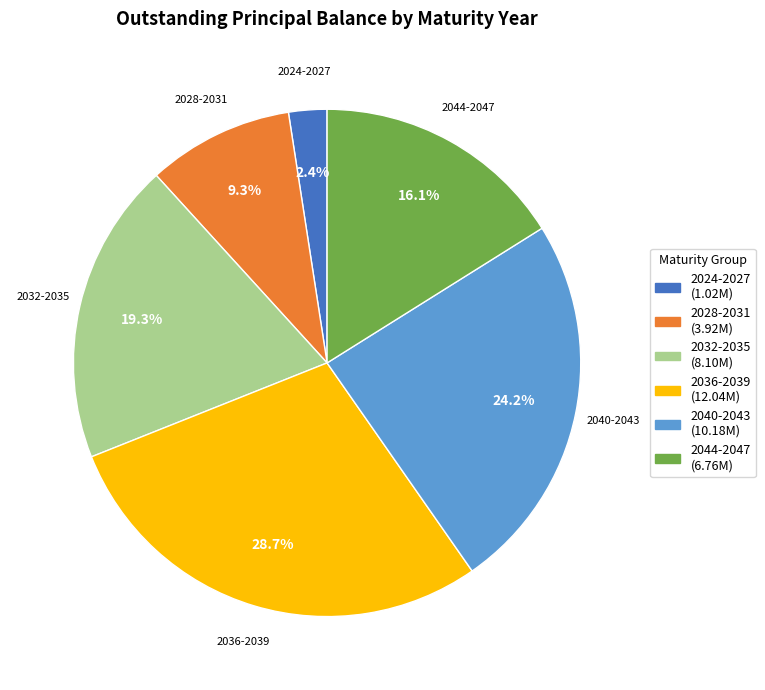

What portion of the pie excludes 2040-2043?

75.8%